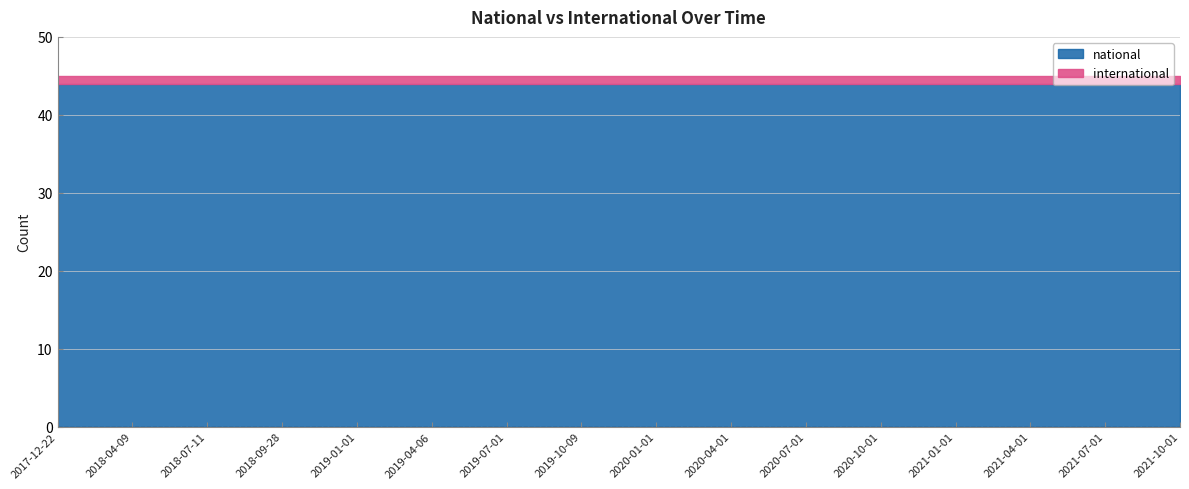

Rank the series by their average value, from lowest to highest.

international, national